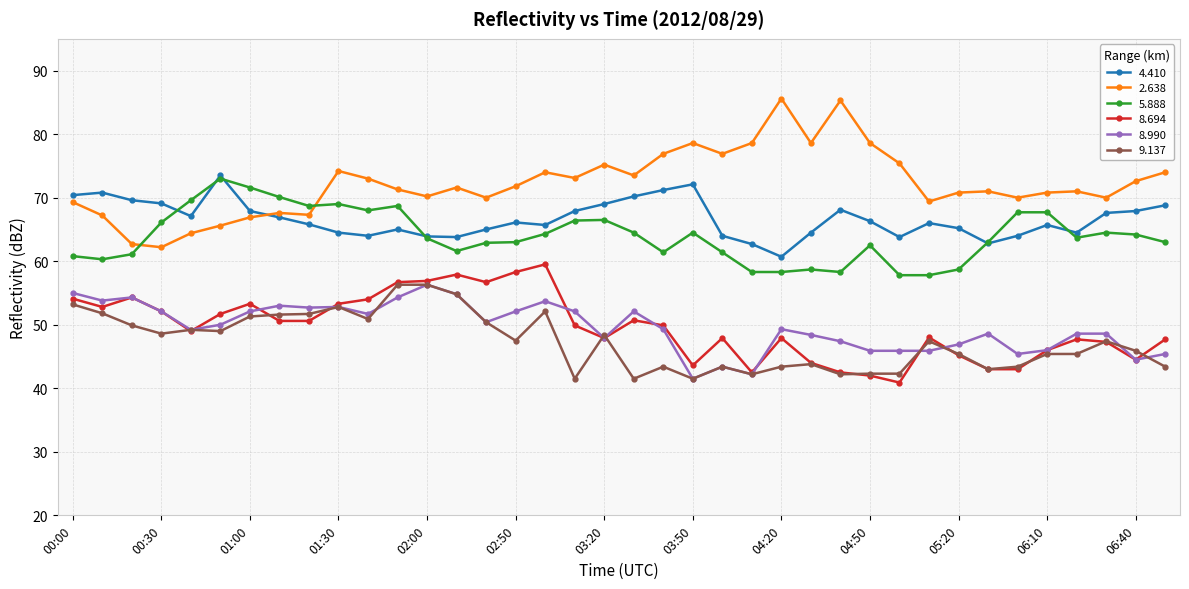

True or false: 8.990 has more than 0 points higher than both neighbors.

True